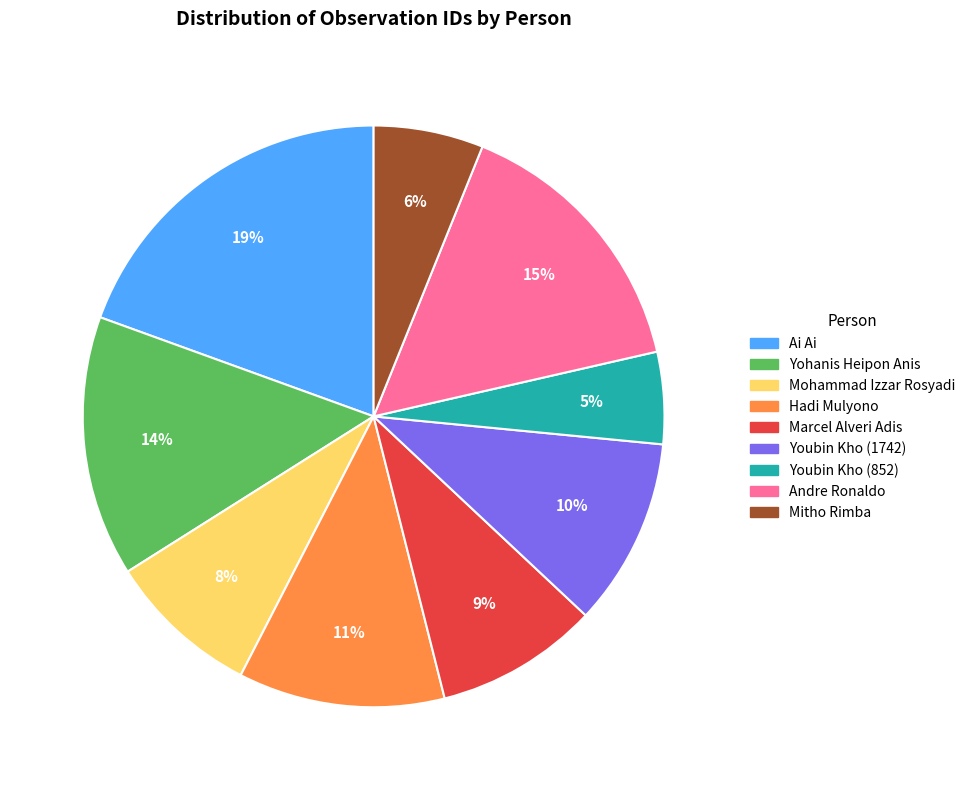

Which has a higher value, Youbin Kho (1742) or Marcel Alveri Adis?

Youbin Kho (1742)